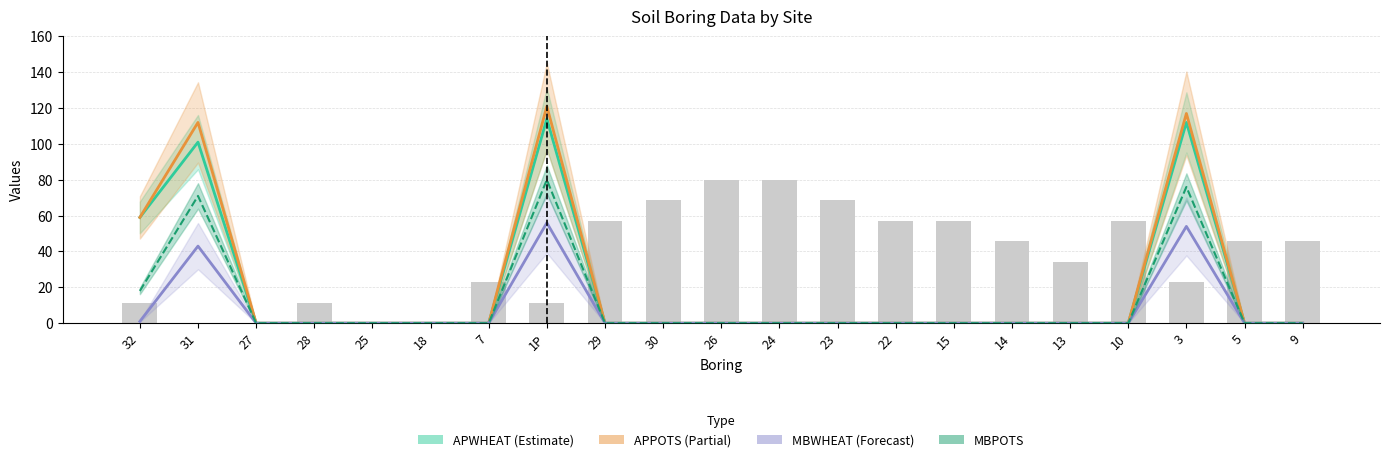

Reading left to right, extract all data points from this chart.

APWHEAT (Estimate): 59	101	0	0	0	0	0	114	0	0	0	0	0	0	0	0	0	0	112	0	0
APPOTS (Partial): 59	112	0	0	0	0	0	121	0	0	0	0	0	0	0	0	0	0	117	0	0
MBWHEAT (Forecast): 1	43	0	0	0	0	0	56	0	0	0	0	0	0	0	0	0	0	54	0	0
MBPOTS: 18	71	0	0	0	0	0	80	0	0	0	0	0	0	0	0	0	0	76	0	0